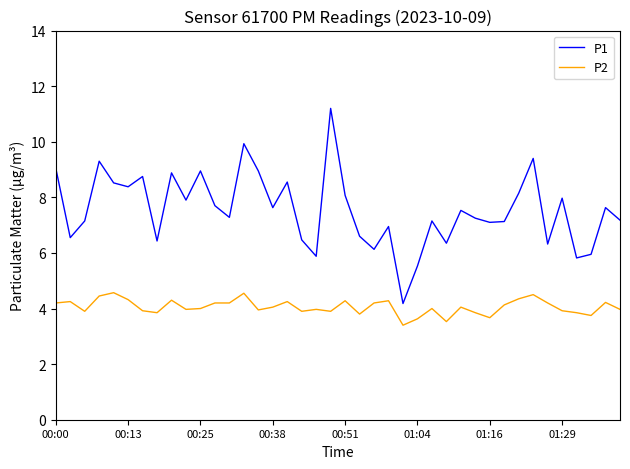

What is the average value of the P1 series?

7.5